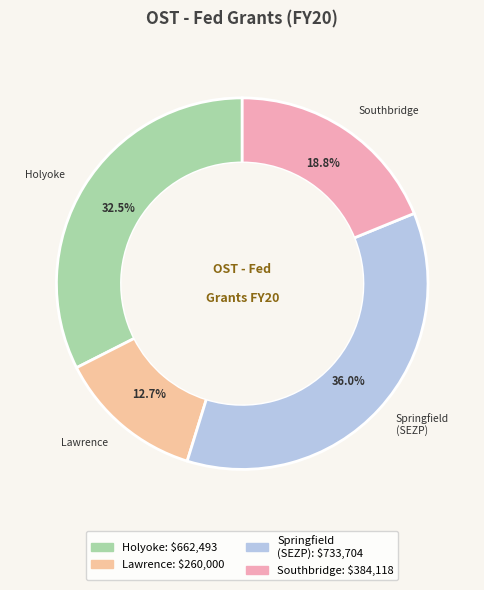

How many segments does this pie chart have?

4